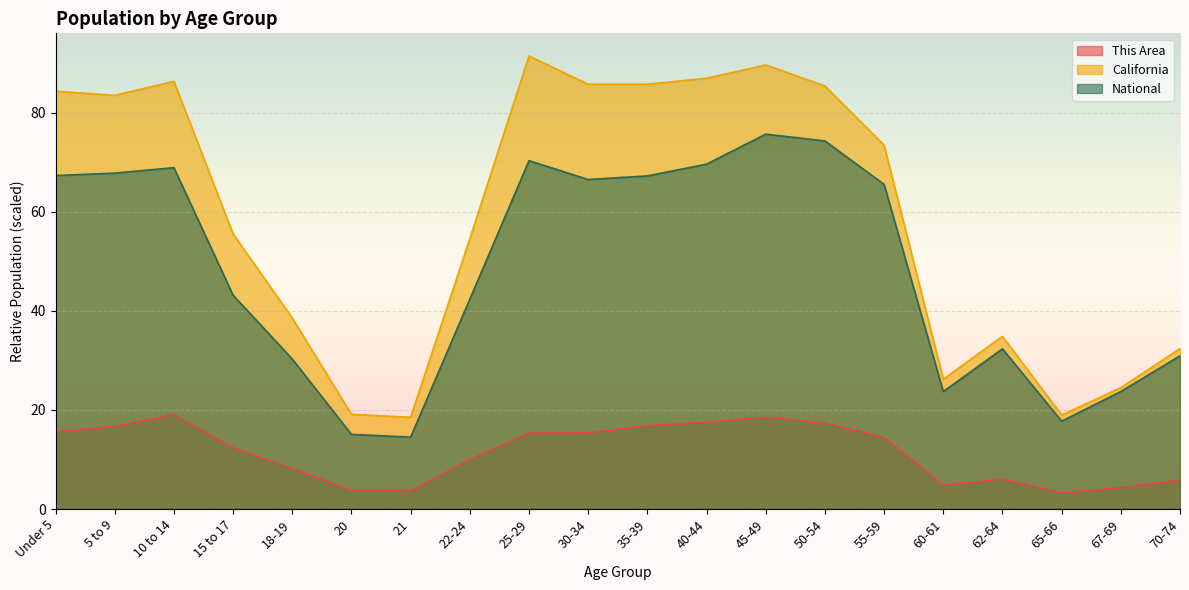

Does the chart display data point markers on the line(s)?

No